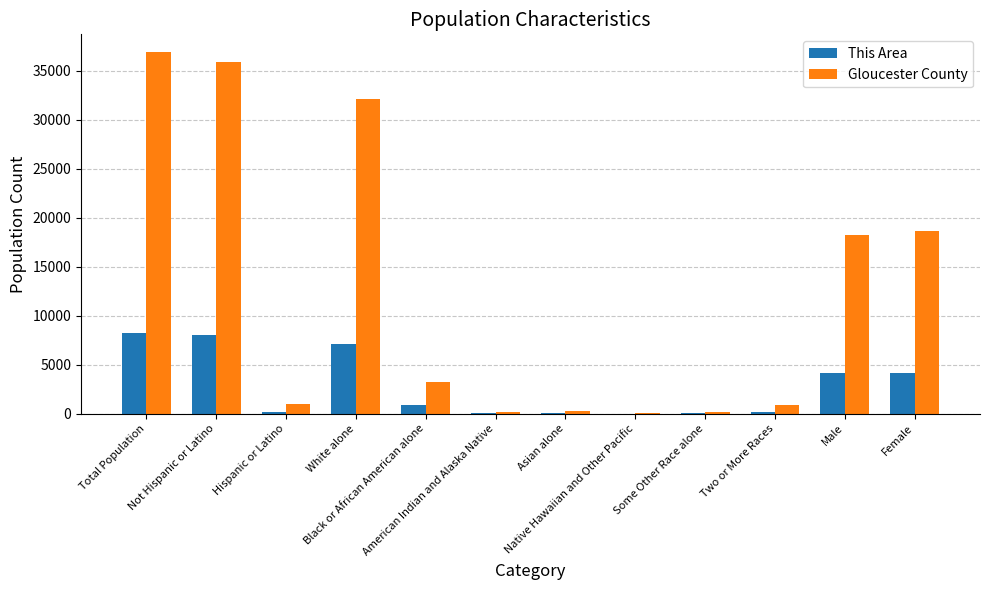

Which series has the largest total across all categories?

Gloucester County